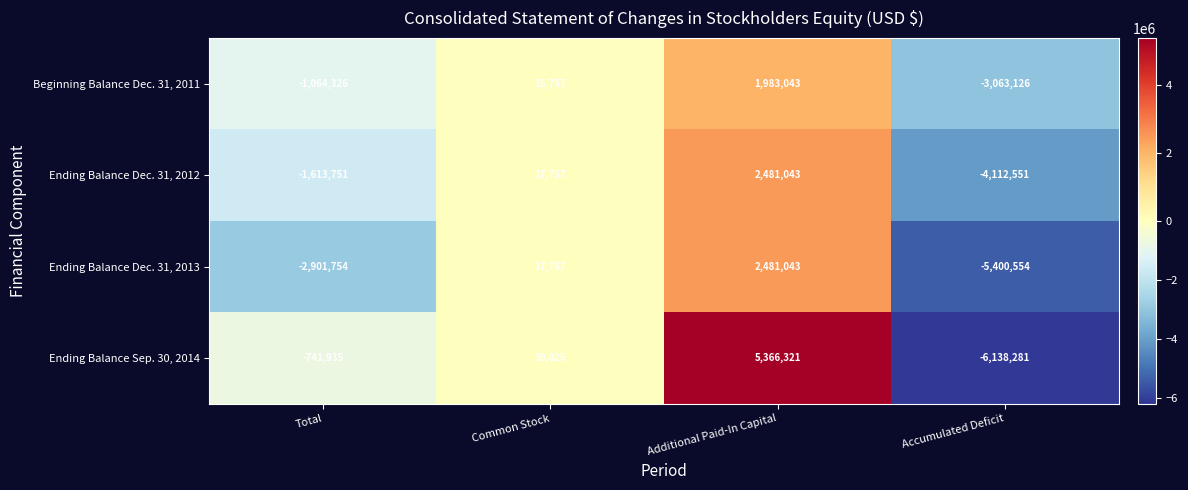

Which label corresponds to the smallest value in the chart?

Accumulated Deficit